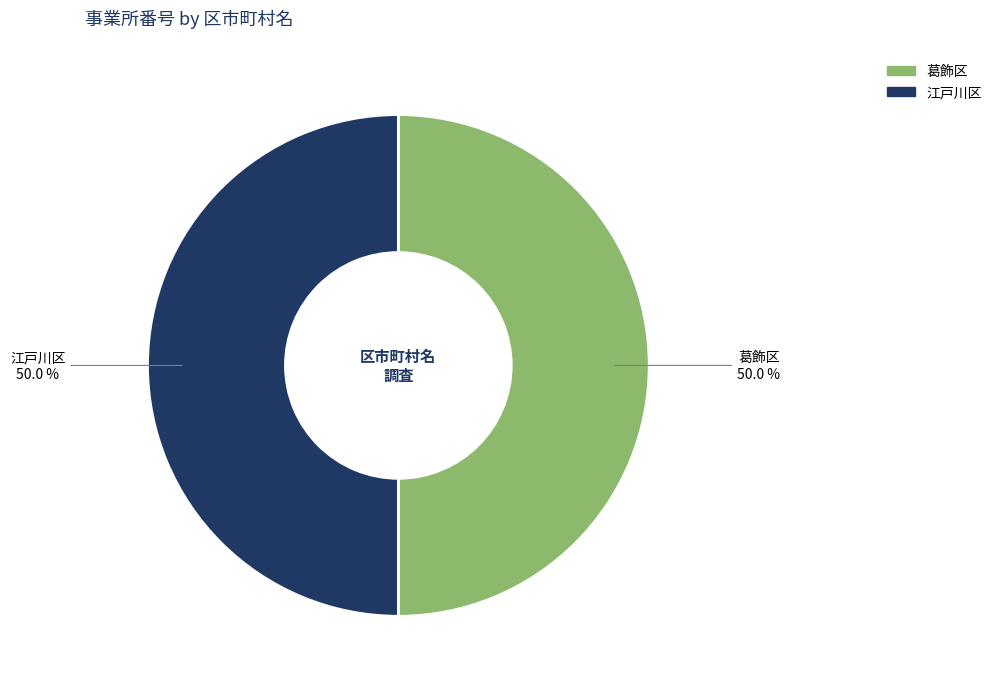

Is it true that 江戸川区 is 50% of the pie?

True